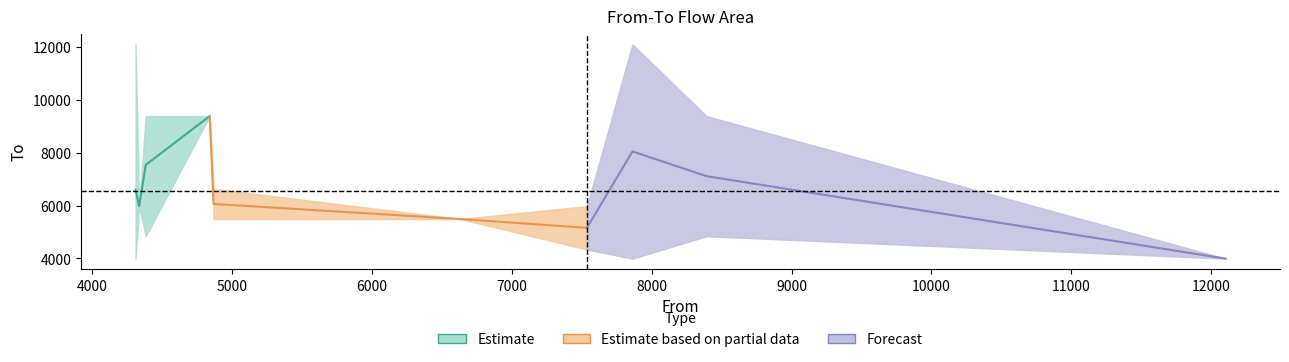

What is the value of the to point at the 26th from the left?

5491